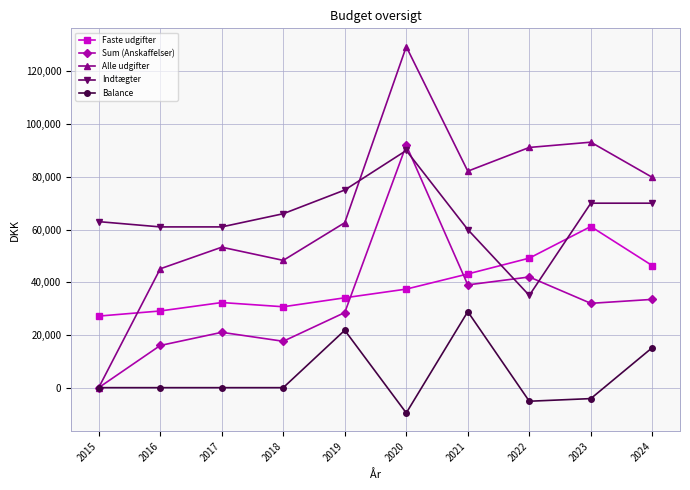

What is the difference between the highest and lowest values at 2015?

63000